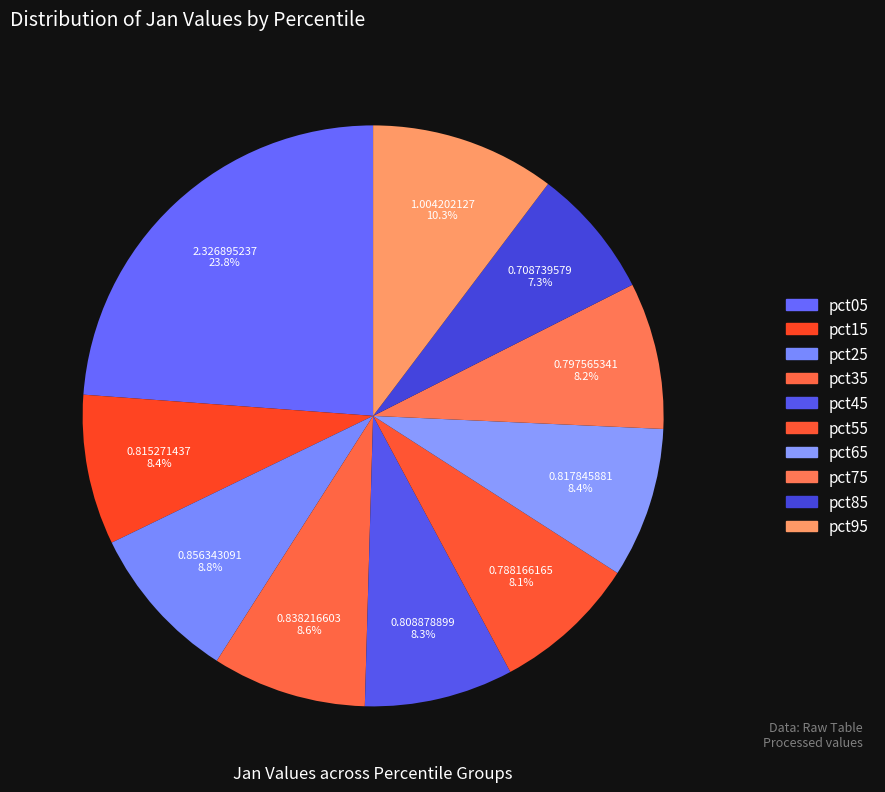

What percentage is the pct35 slice, to the nearest percent?

9%